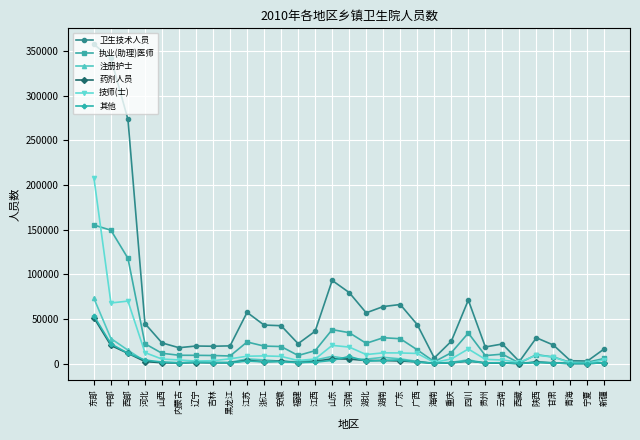

What position from the left is 广西?

20